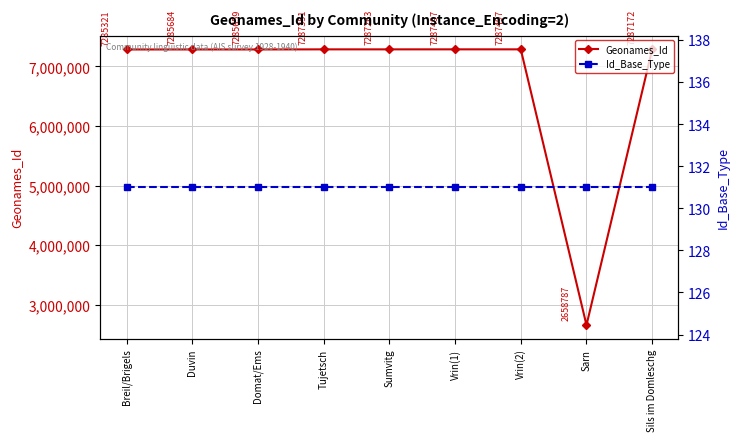

What is the average value of the Geonames_Id series?

6772470